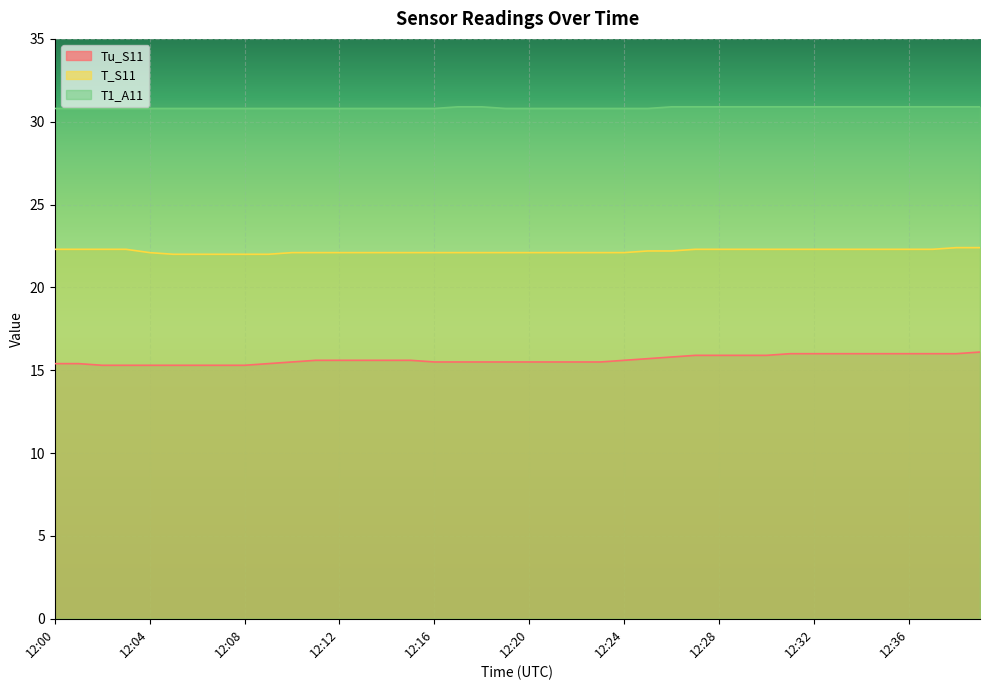

What is the average value of the Tu_S11 series?

15.6